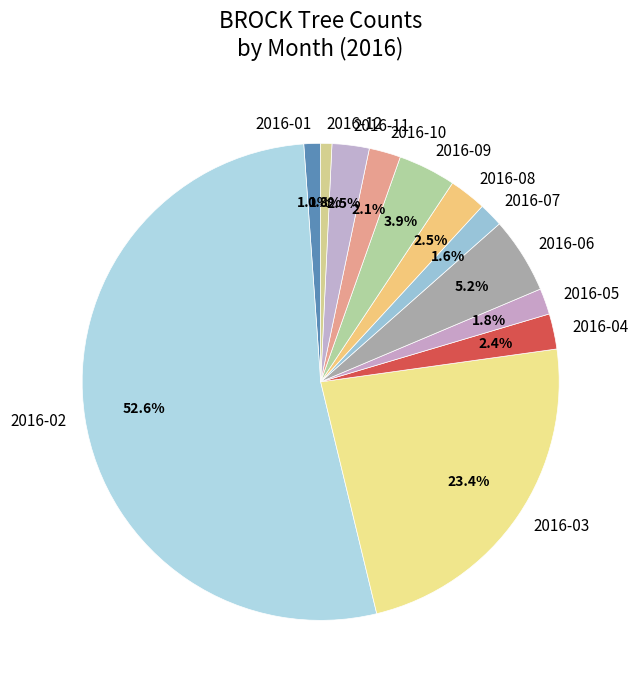

Between 2016-09 and 2016-01, which is larger?

2016-09